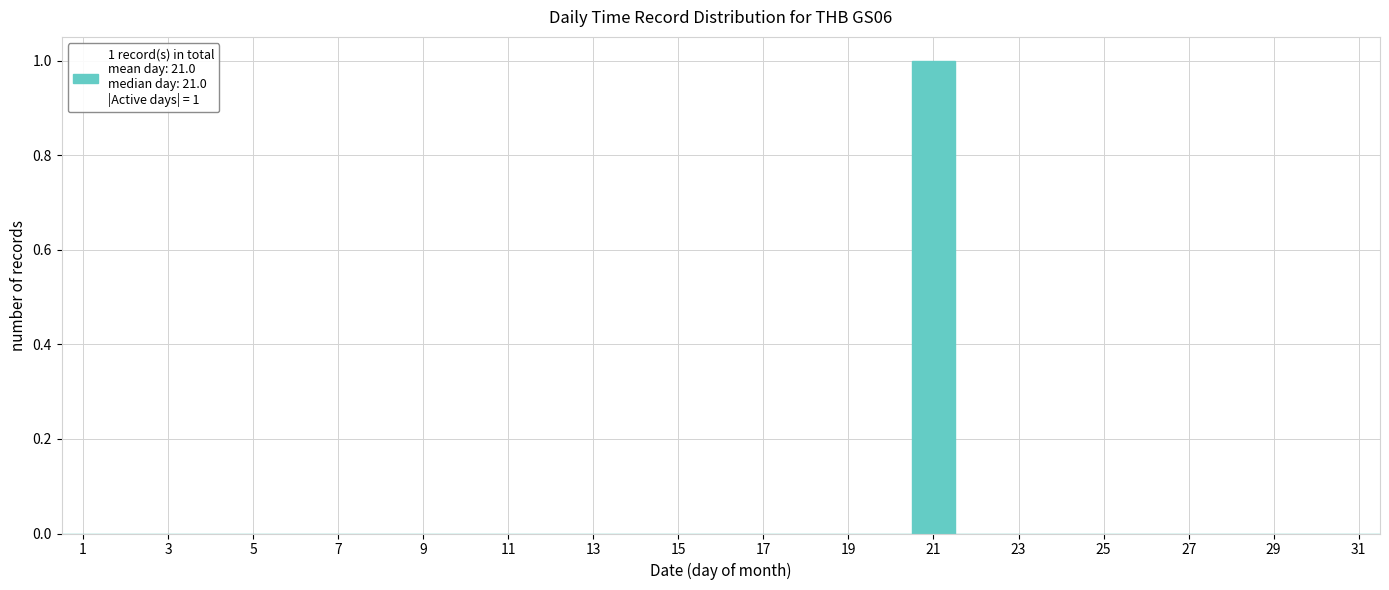

Over which range of the x-axis is the bar tallest?

20.5 to 21.5